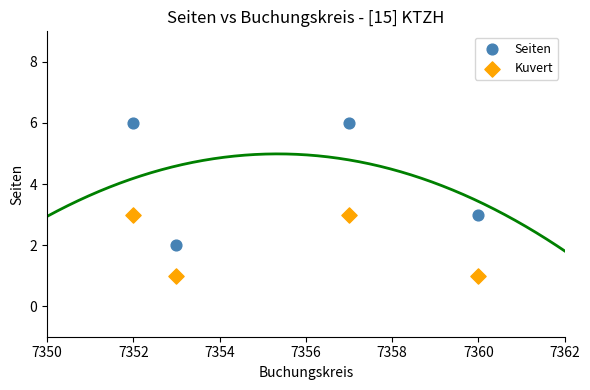

Which series has the largest Y range (max minus min)?

Seiten